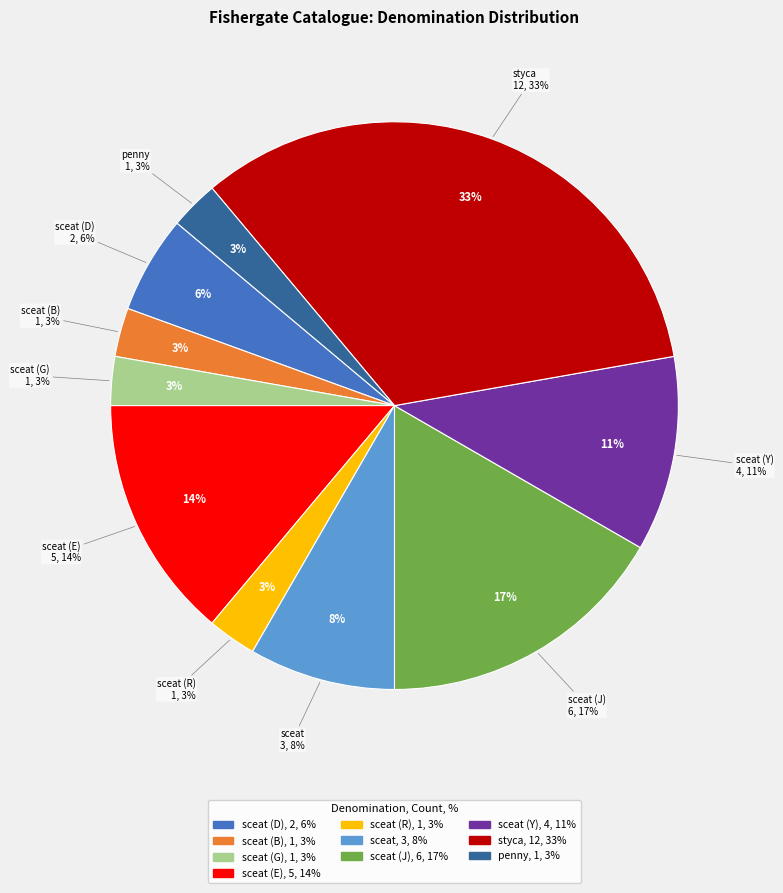

To the nearest percent, what is the difference between the sceat (R) and sceat (J) slice percentages?

14%